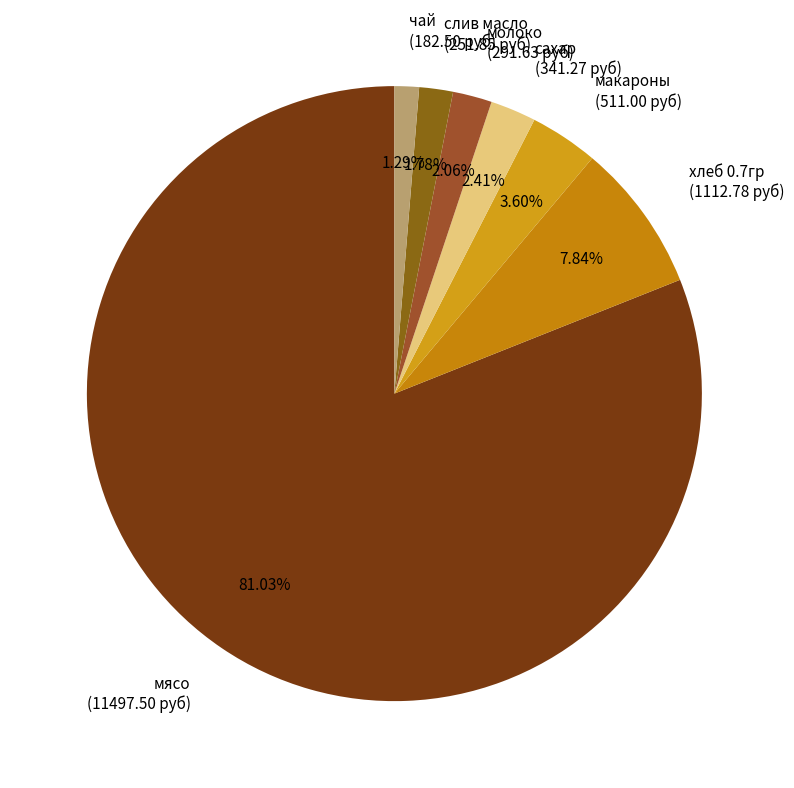

The слив масло slice represents 2% of the pie. True or false?

True